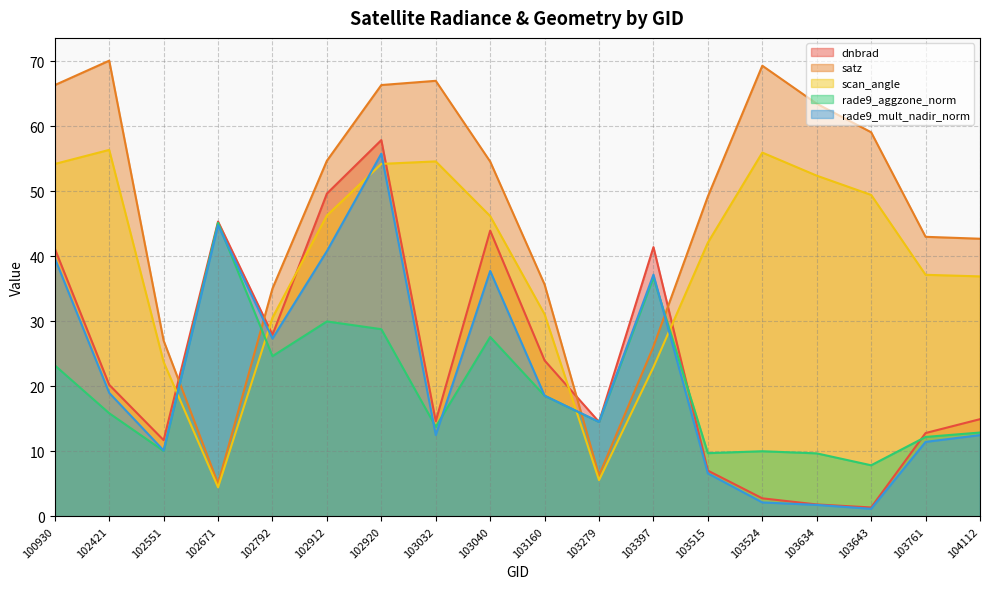

At which label does satz first exceed 54?

100930